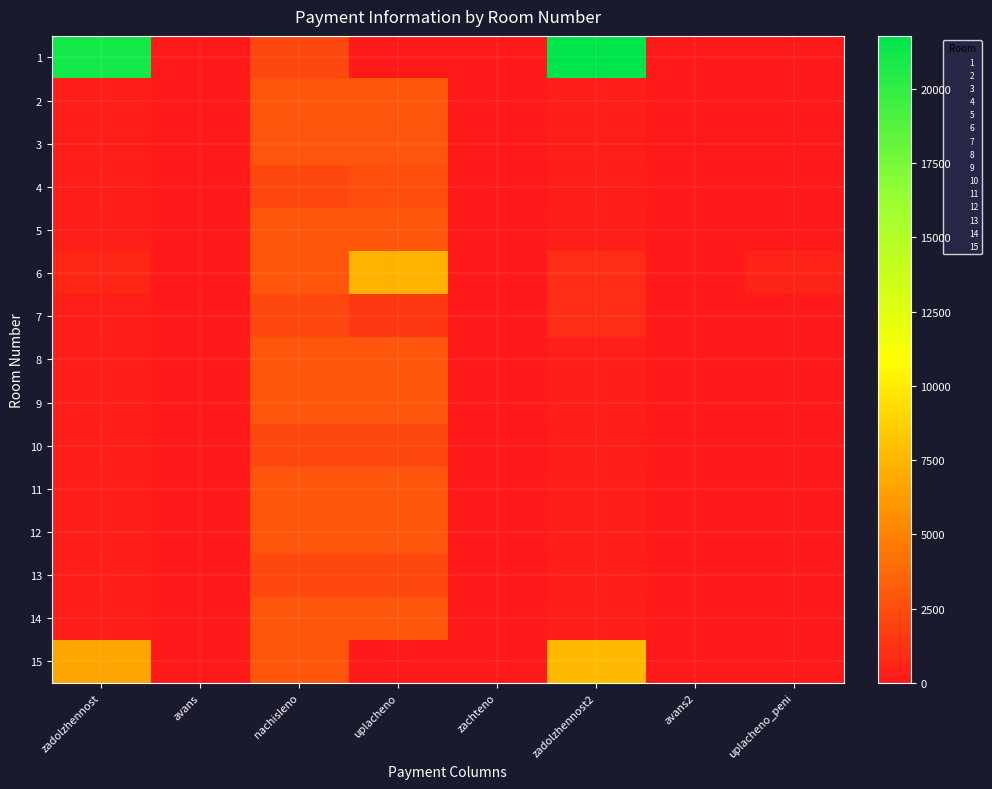

Reading left to right, what are all the values shown in this chart?

1: zadolzhennost=21033.7	avans=0.0	nachisleno=2222.8	uplacheno=0.0	zachteno=0.0	zadolzhennost2=21774.6	avans2=0.0	uplacheno_peni=0.0
2: zadolzhennost=322.8	avans=0.0	nachisleno=2904.9	uplacheno=2904.9	zachteno=0.0	zadolzhennost2=322.8	avans2=0.0	uplacheno_peni=0.0
3: zadolzhennost=318.0	avans=0.0	nachisleno=2862.0	uplacheno=2861.4	zachteno=0.0	zadolzhennost2=318.0	avans2=0.0	uplacheno_peni=0.0
4: zadolzhennost=247.5	avans=0.0	nachisleno=2227.6	uplacheno=2475.1	zachteno=0.0	zadolzhennost2=247.5	avans2=0.0	uplacheno_peni=2.2
5: zadolzhennost=325.4	avans=0.0	nachisleno=2928.8	uplacheno=2928.8	zachteno=0.0	zadolzhennost2=325.4	avans2=0.0	uplacheno_peni=0.0
6: zadolzhennost=630.5	avans=0.0	nachisleno=2914.5	uplacheno=7313.9	zachteno=0.0	zadolzhennost2=988.6	avans2=0.0	uplacheno_peni=468.6
7: zadolzhennost=247.5	avans=0.0	nachisleno=2227.6	uplacheno=1485.1	zachteno=0.0	zadolzhennost2=990.0	avans2=0.0	uplacheno_peni=0.0
8: zadolzhennost=325.4	avans=0.0	nachisleno=2928.8	uplacheno=2928.8	zachteno=0.0	zadolzhennost2=325.4	avans2=0.0	uplacheno_peni=0.0
9: zadolzhennost=322.8	avans=0.0	nachisleno=2904.9	uplacheno=2904.9	zachteno=0.0	zadolzhennost2=322.8	avans2=0.0	uplacheno_peni=0.0
10: zadolzhennost=247.5	avans=0.0	nachisleno=2227.6	uplacheno=2227.6	zachteno=0.0	zadolzhennost2=247.5	avans2=0.0	uplacheno_peni=0.0
11: zadolzhennost=325.4	avans=0.0	nachisleno=2928.8	uplacheno=2928.8	zachteno=0.0	zadolzhennost2=325.4	avans2=0.0	uplacheno_peni=0.0
12: zadolzhennost=322.8	avans=0.0	nachisleno=2904.9	uplacheno=2904.9	zachteno=0.0	zadolzhennost2=322.8	avans2=0.0	uplacheno_peni=0.0
13: zadolzhennost=247.5	avans=0.0	nachisleno=2227.6	uplacheno=2227.6	zachteno=0.0	zadolzhennost2=247.5	avans2=0.0	uplacheno_peni=0.0
14: zadolzhennost=325.9	avans=0.0	nachisleno=2933.6	uplacheno=2933.6	zachteno=0.0	zadolzhennost2=325.9	avans2=0.0	uplacheno_peni=0.0
15: zadolzhennost=6684.1	avans=0.0	nachisleno=2904.9	uplacheno=0.0	zachteno=0.0	zadolzhennost2=7652.4	avans2=0.0	uplacheno_peni=0.0